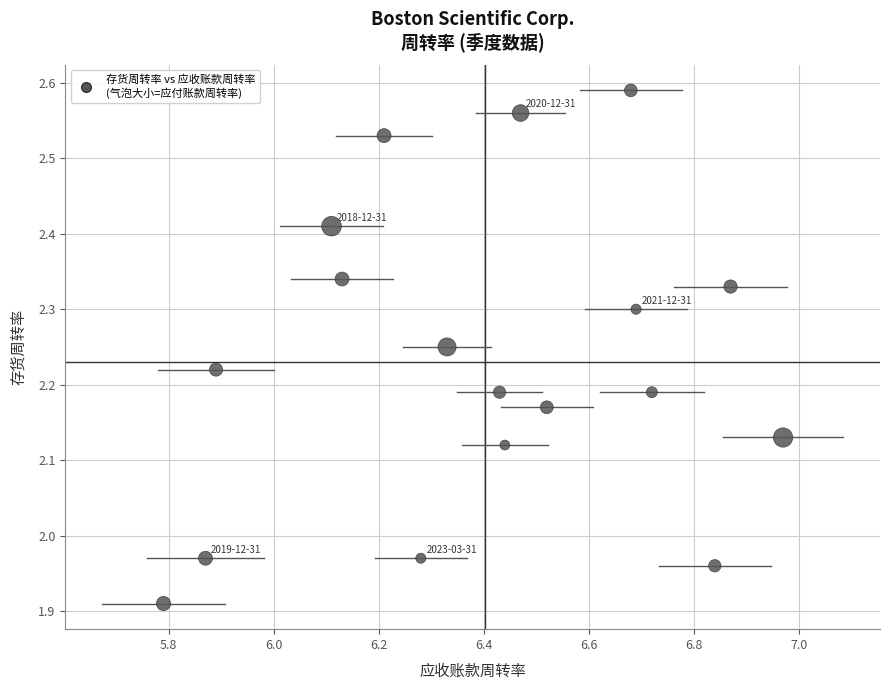

What is the range of Y values (max minus min)?

0.7